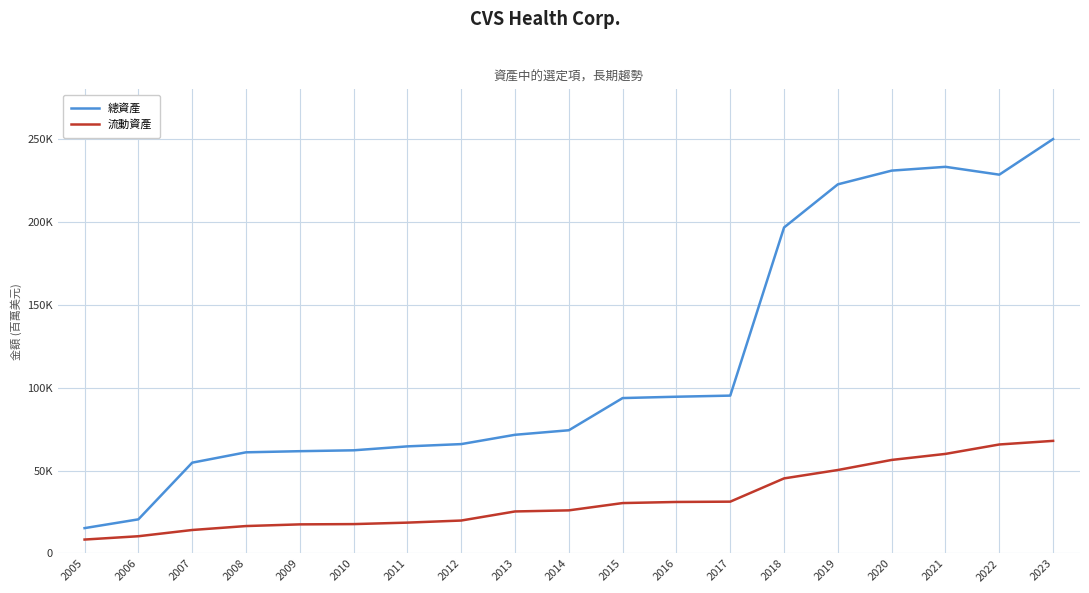

True or false: 流動資產 has more than 0 points higher than both neighbors.

False